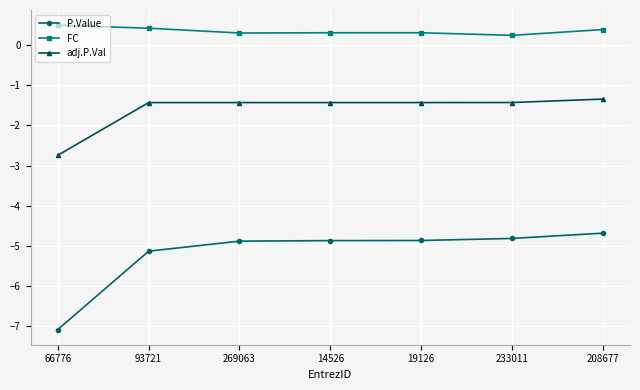

Which category has the highest value in the P.Value series?

208677